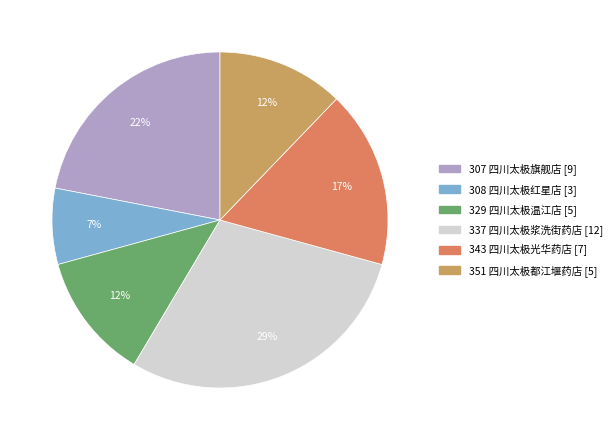

To the nearest percent, what portion does 307 represent?

22%